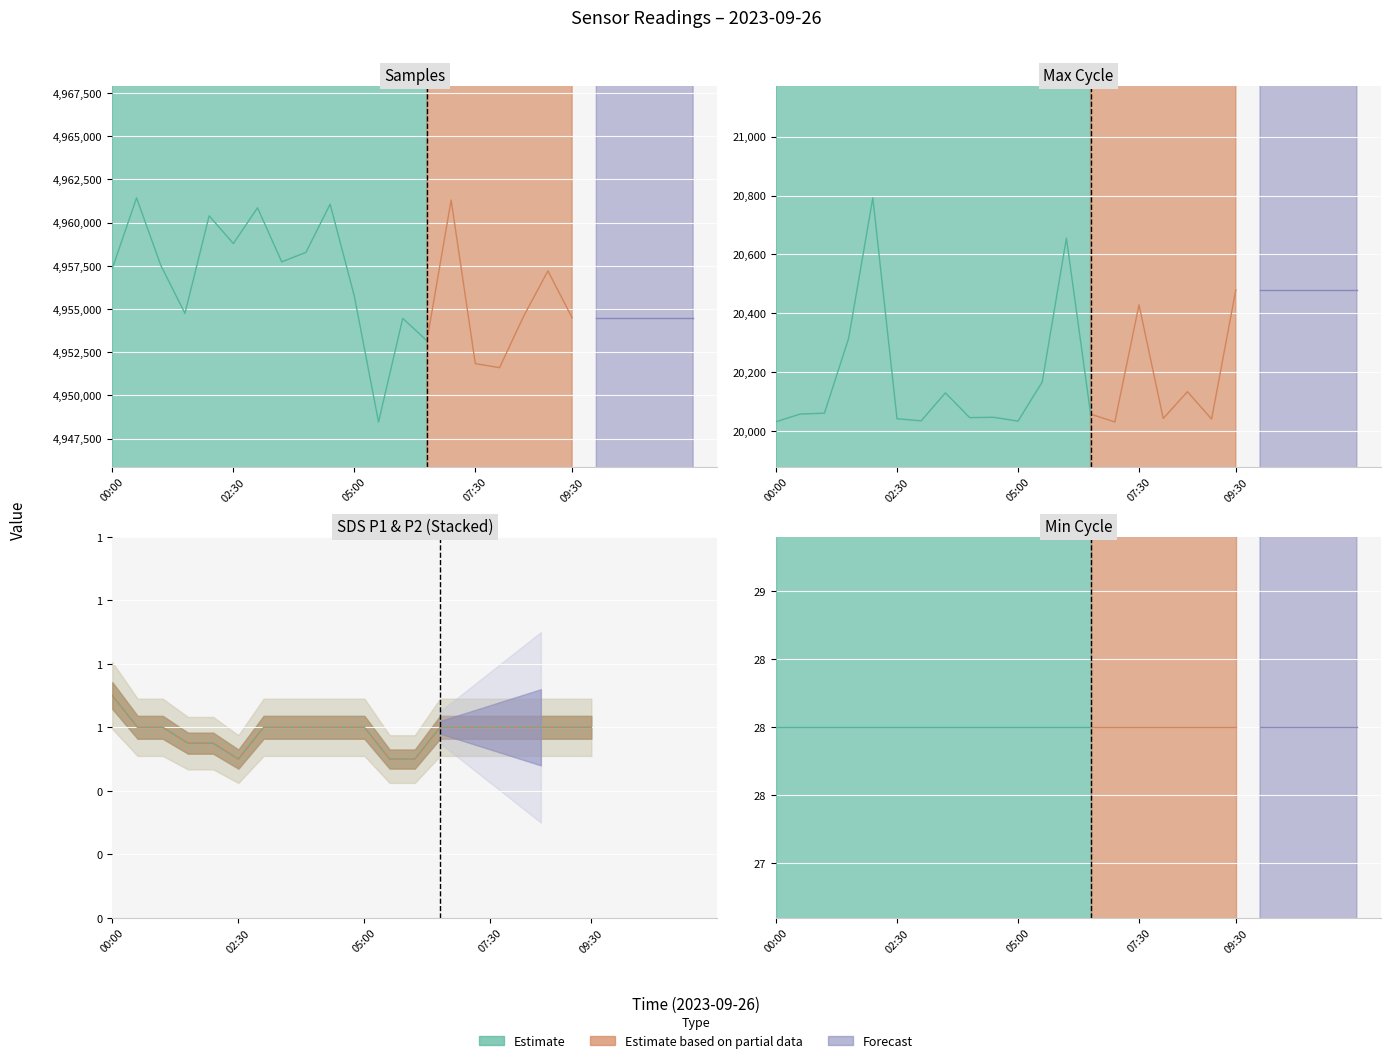

What is the label of the 10th point from the left?

04:30